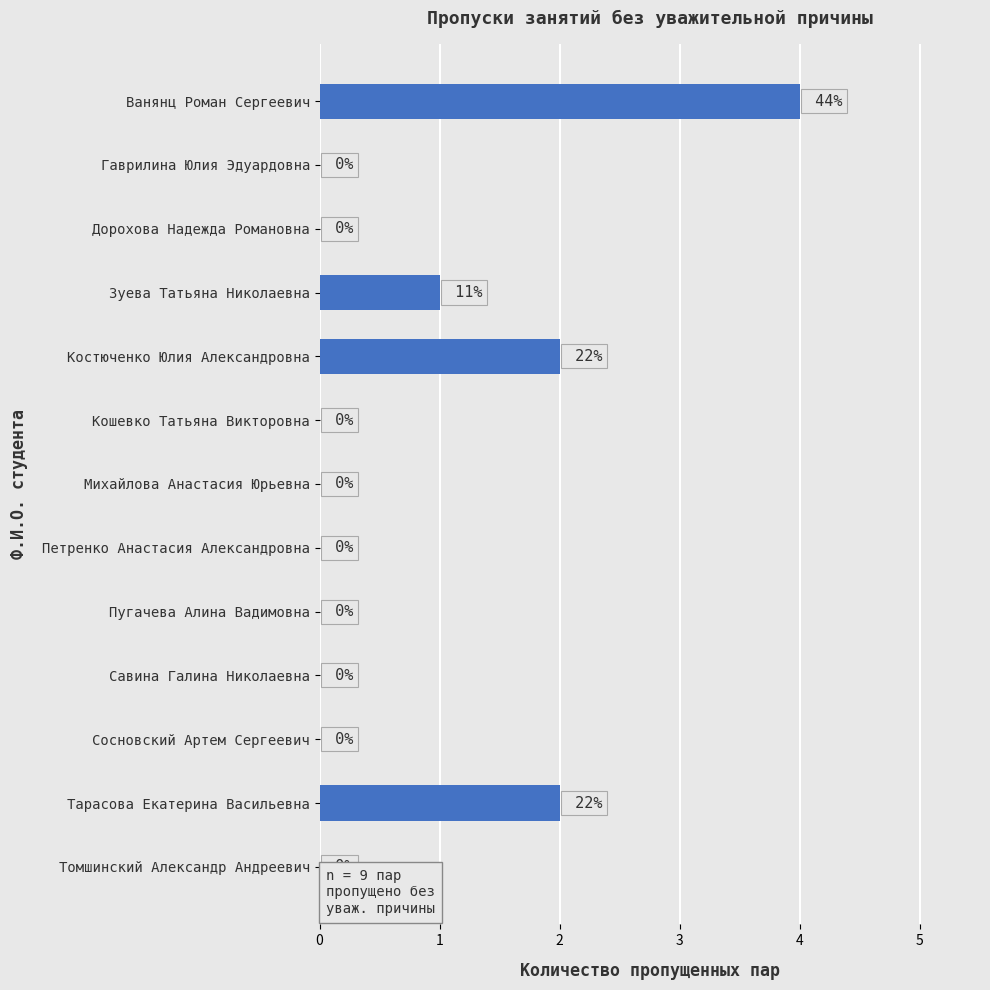

Is it true that the value at Гаврилина Юлия Эдуардовна is 0?

True